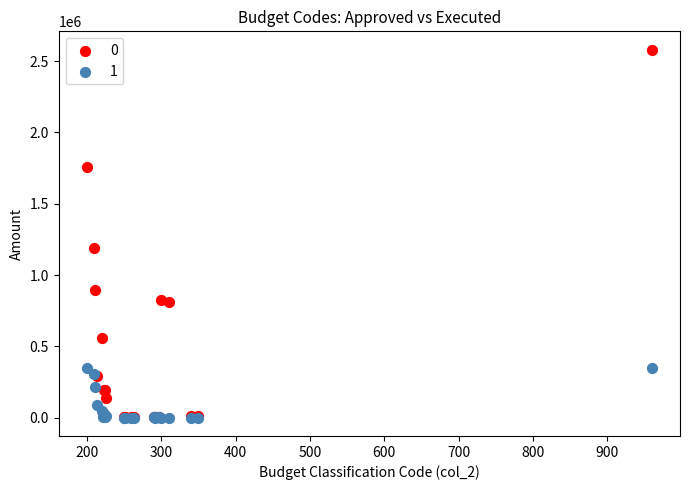

Across all series, what Y value is closest to 1290290?

1189916.0